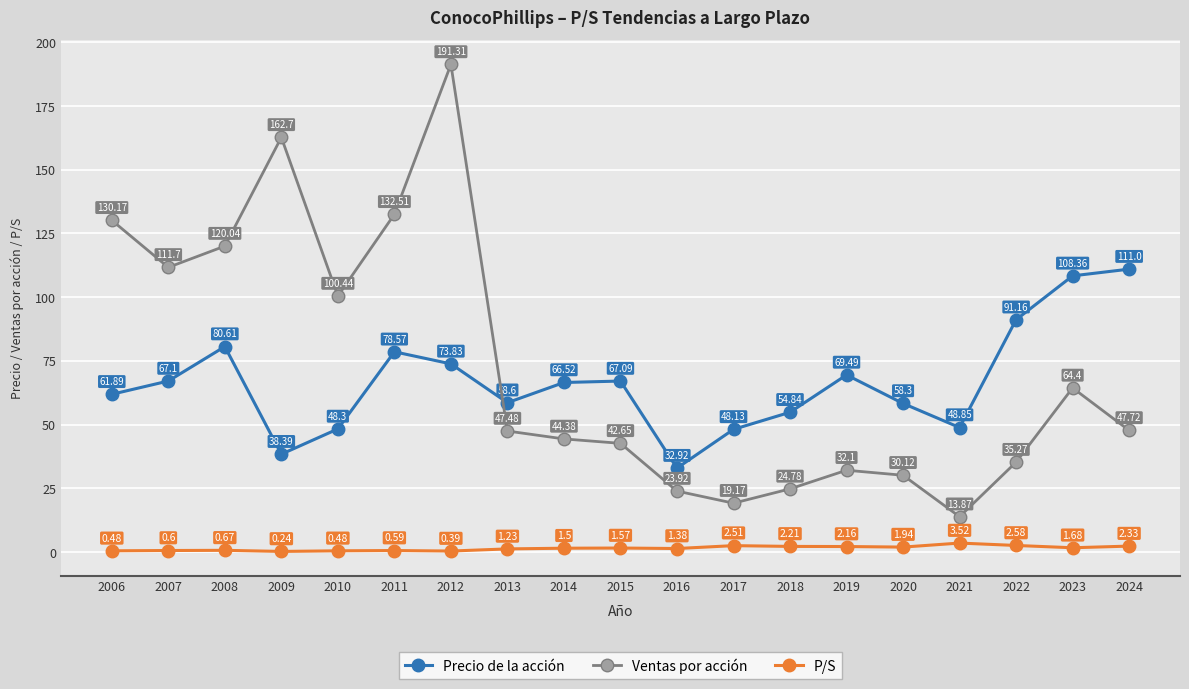

True or false: Precio de la acción and P/S cross at least once.

False